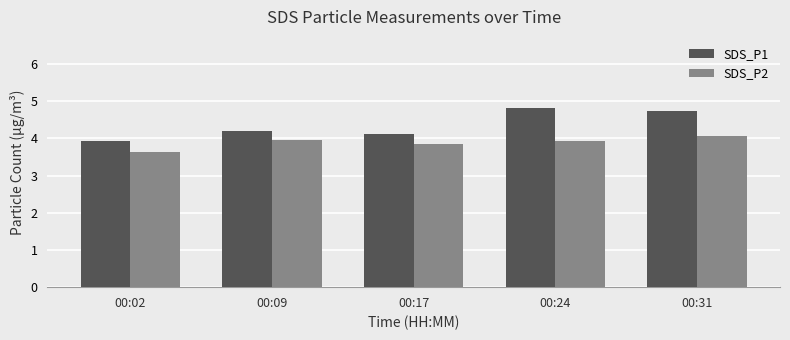

What is the difference between the maximum and second lowest values in the SDS_P2 series?

0.2